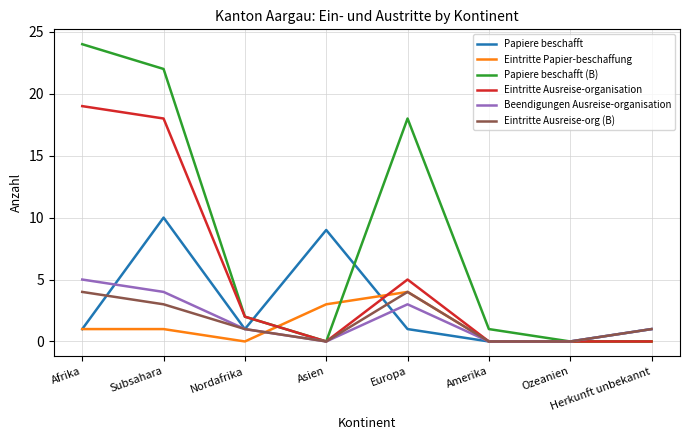

Which series has the largest range (max minus min)?

Papiere beschafft (B)